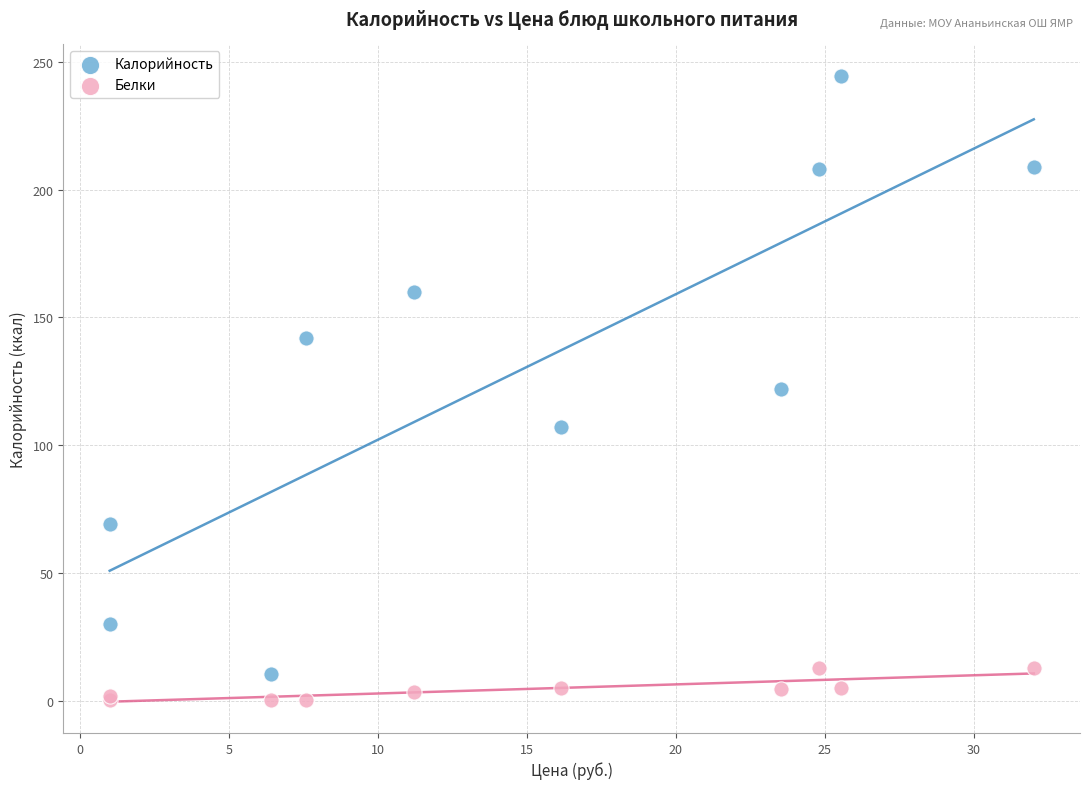

What are all the series names shown in the legend?

Калорийность, Белки